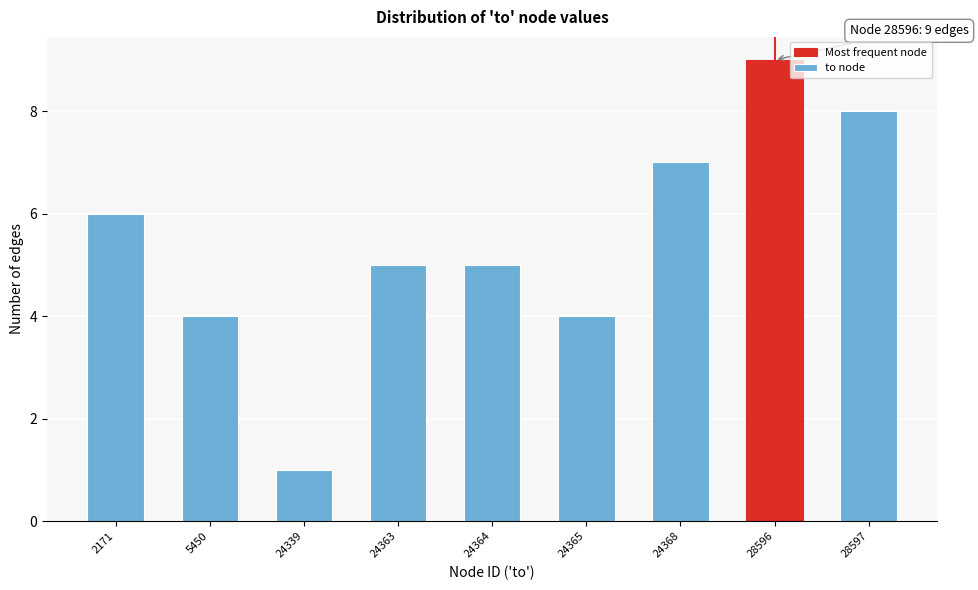

Reading left to right, extract all data points from this chart.

2171=6	5450=4	24339=1	24363=5	24364=5	24365=4	24368=7	28596=9	28597=8